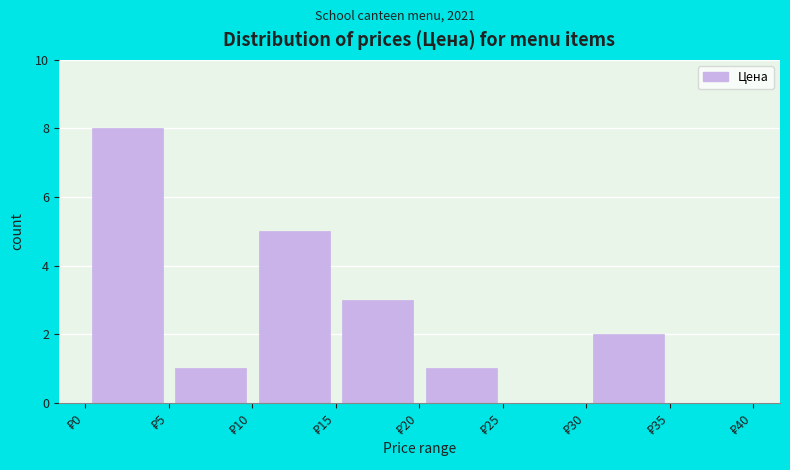

Reading left to right, transcribe this chart: for each bar, give the range it covers on the x-axis and its height. The values are not printed on the chart, so give them approximately, as read against the axis.

0 to 5: 8
5 to 10: 1
10 to 15: 5
15 to 20: 3
20 to 25: 1
25 to 30: 0
30 to 35: 2
35 to 40: 0